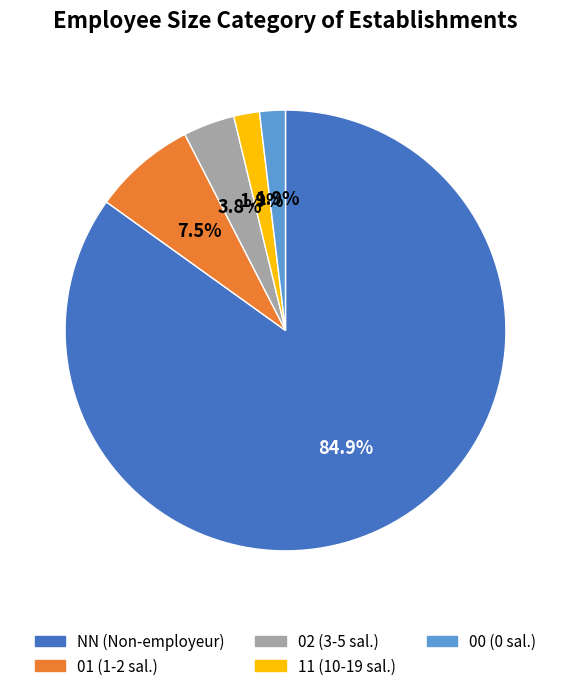

To the nearest percent, what is the difference between the largest and smallest slice percentages?

83%